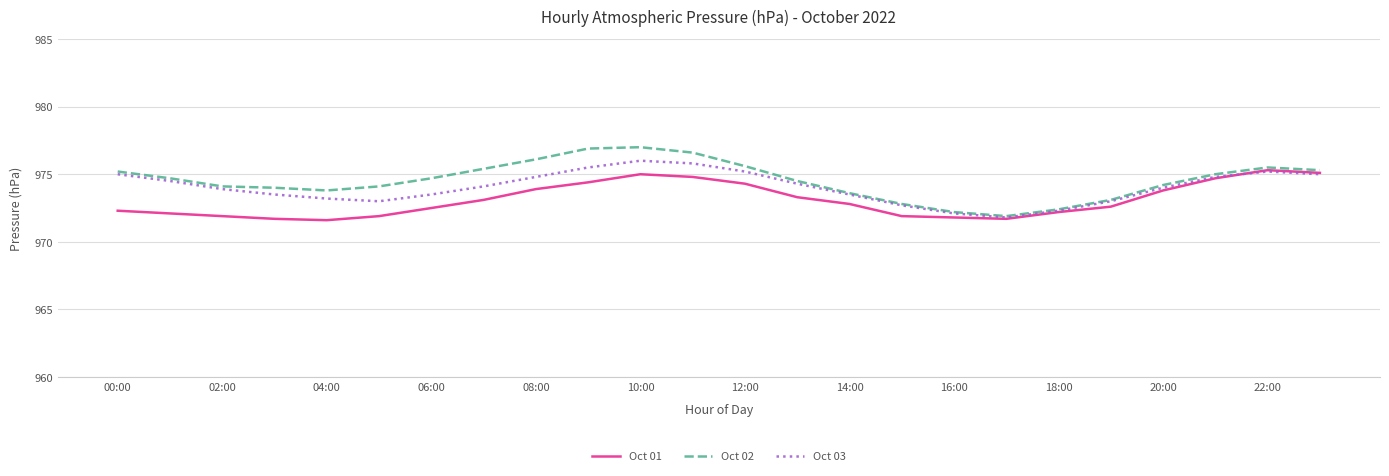

What is the maximum value for Oct 02?

977.0